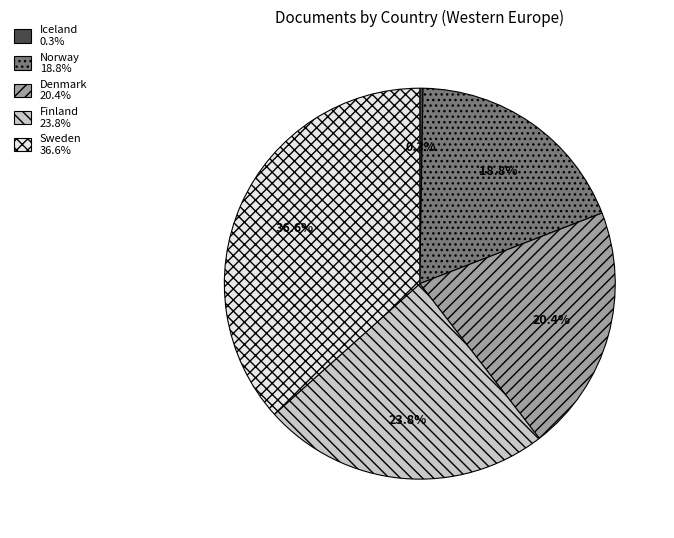

Does Finland account for over 50% of the chart?

No